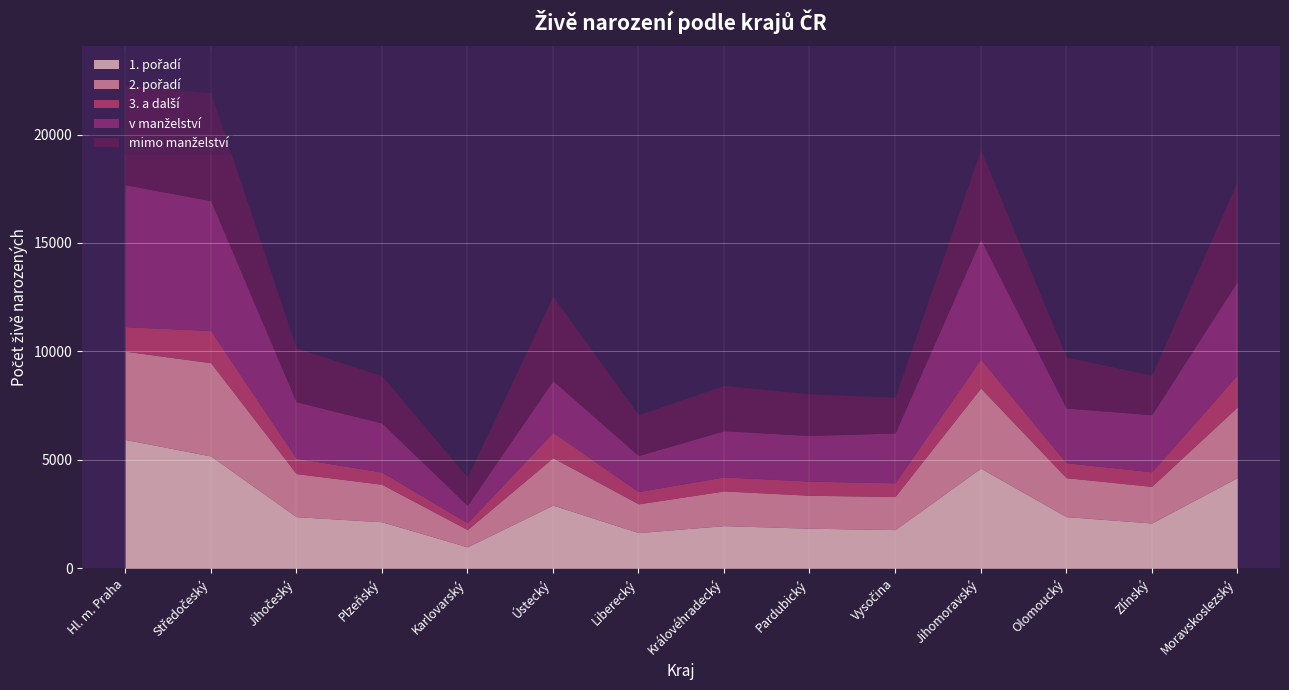

True or false: 3. a další has a value of 1592 at Hl. m. Praha.

False